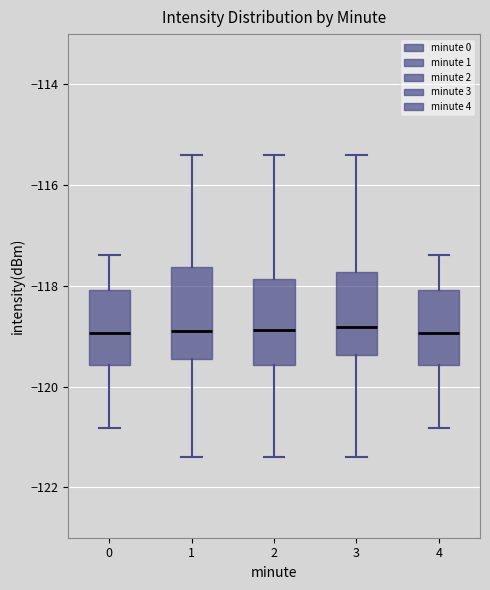

Reading left to right, read every box against the y-axis: the position of its median line, the range the box covers, and the ends of its whiskers. The values are not printed on the chart, so give them approximately, as read against the axis.

0: median -119.0, box -119.6 to -118.0, whiskers -120.8 to -117.4
1: median -119.0, box -119.4 to -117.6, whiskers -121.4 to -115.4
2: median -118.8, box -119.6 to -117.8, whiskers -121.4 to -115.4
3: median -118.8, box -119.4 to -117.8, whiskers -121.4 to -115.4
4: median -119.0, box -119.6 to -118.0, whiskers -120.8 to -117.4